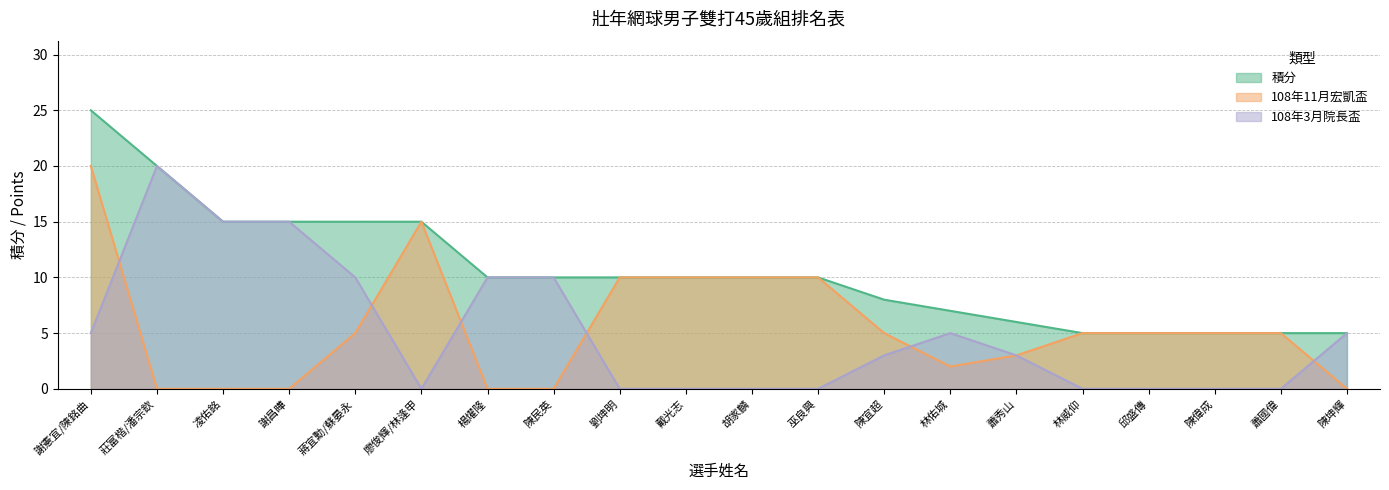

What are all the series names shown in the legend?

積分, 108年11月宏凱盃, 108年3月院長盃